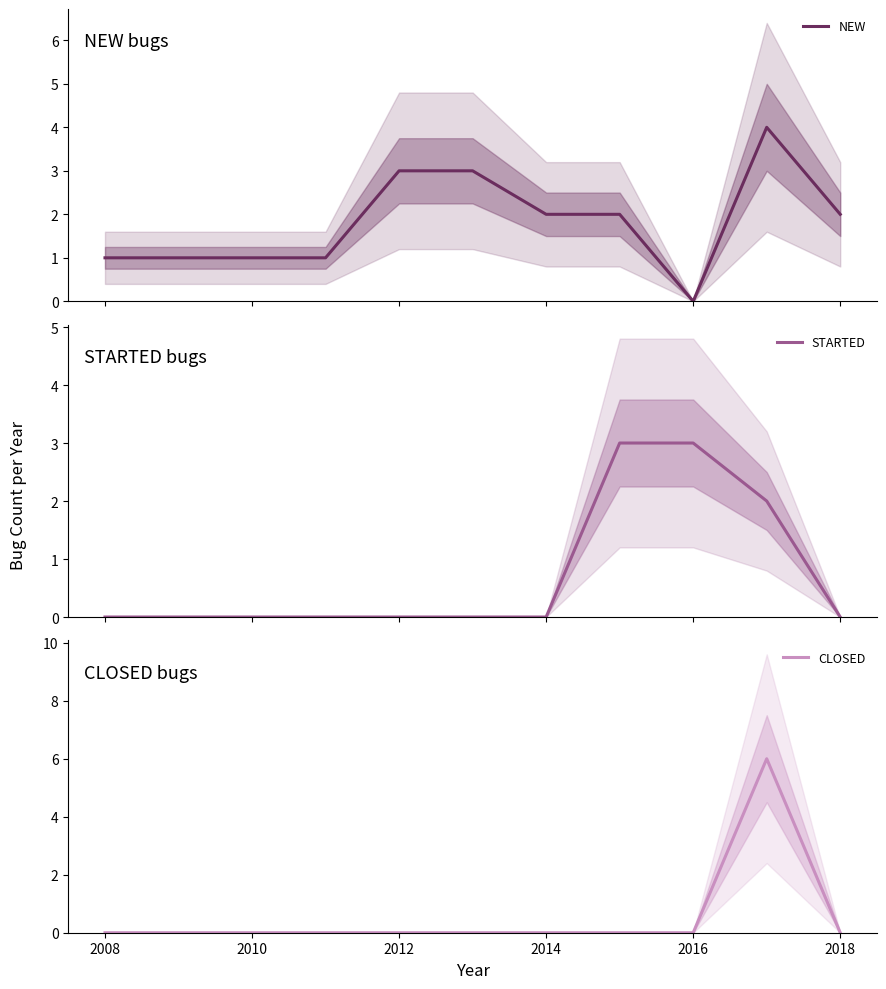

Which series has the largest range (max minus min)?

CLOSED